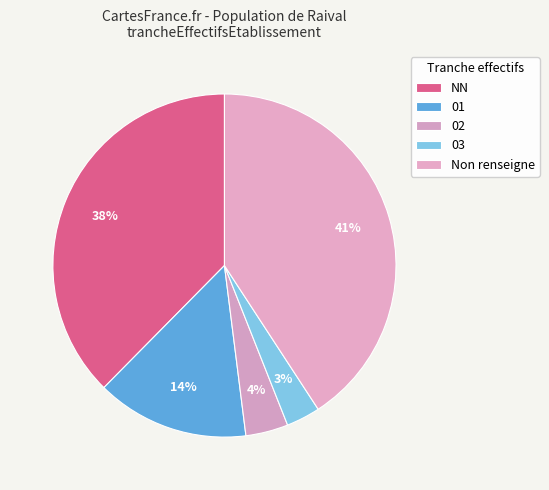

Does any single category account for the majority?

No